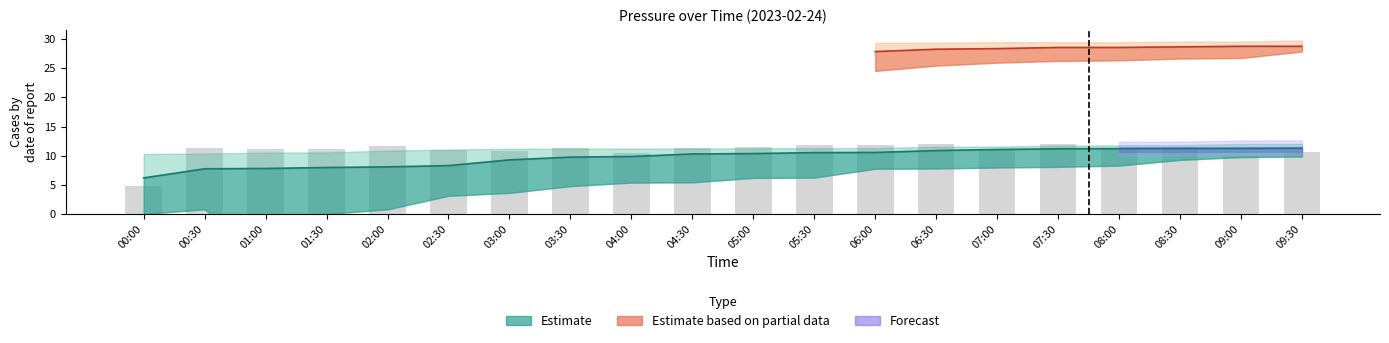

What is the label of the 5th bar from the right?

07:30